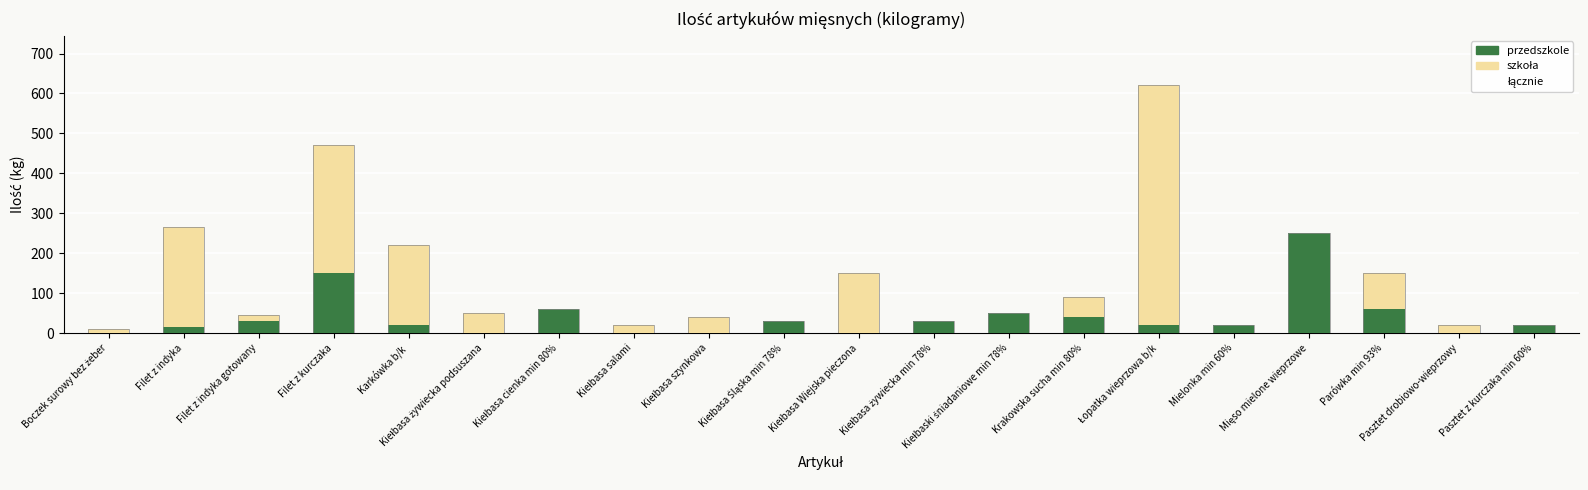

At which category is the sum across all series the highest?

Łopatka wieprzowa b/k